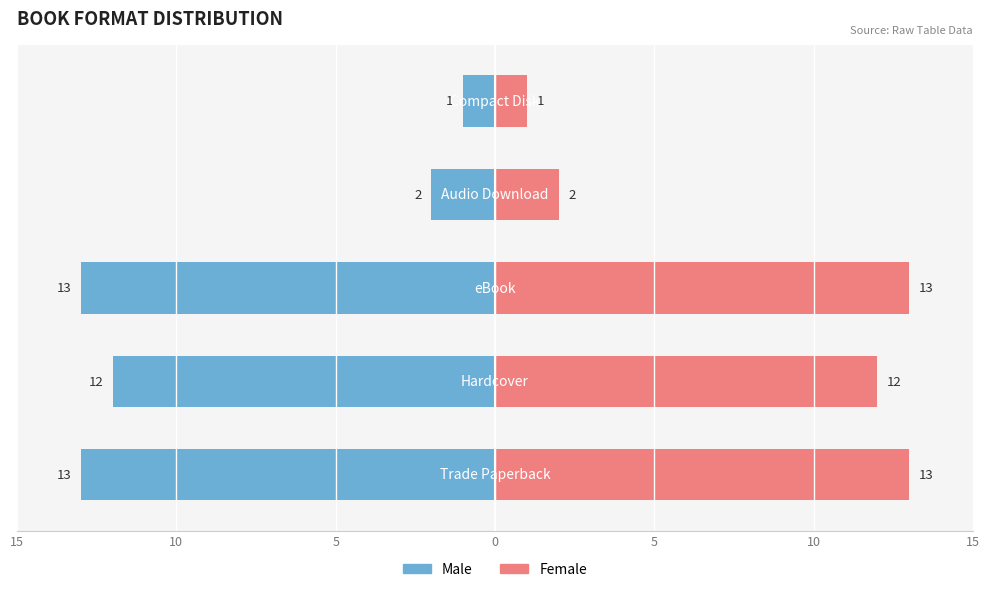

What is the average value of the Female series?

8